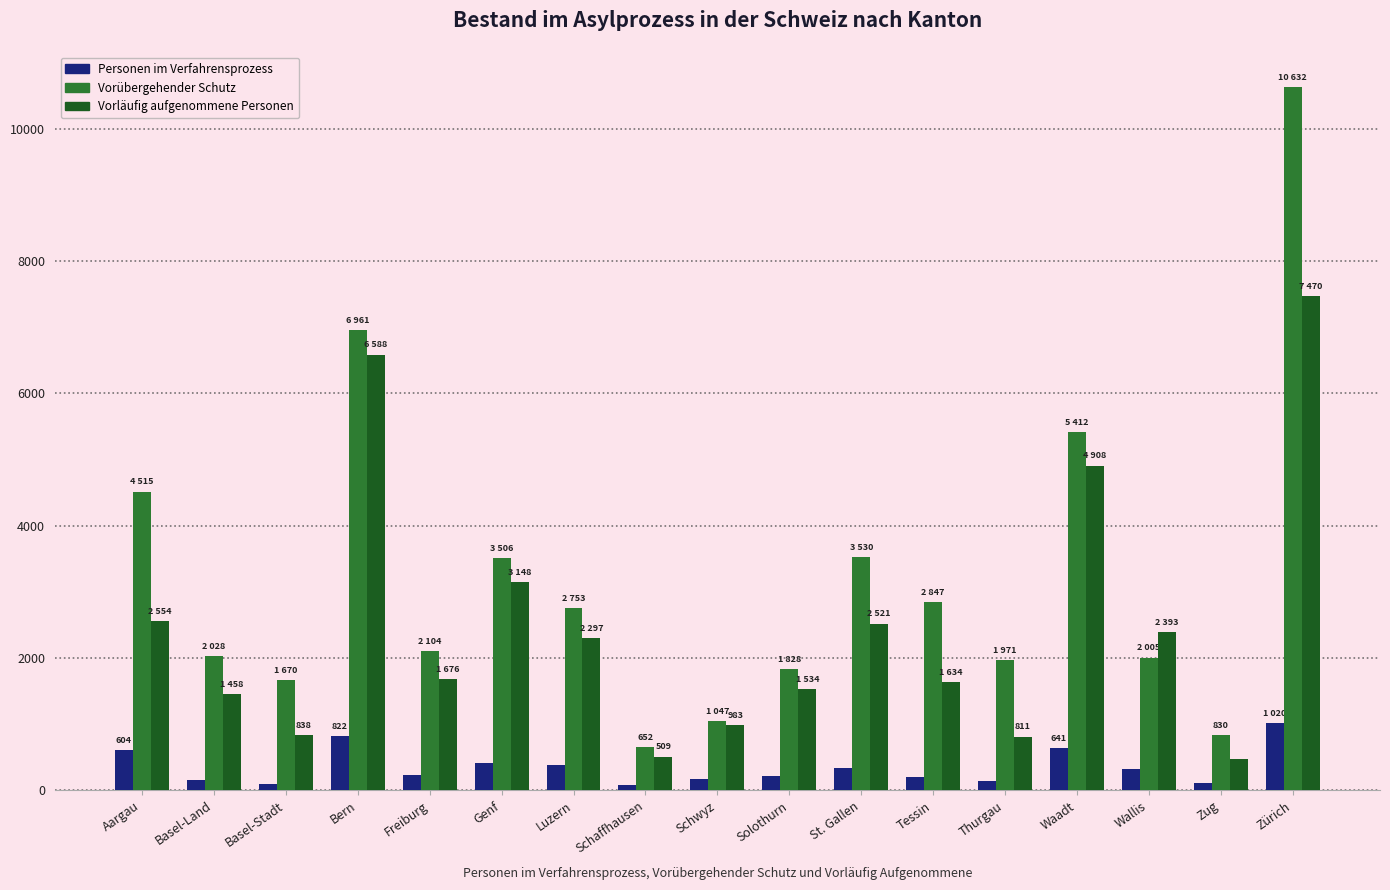

What is the minimum value shown in the chart?

82